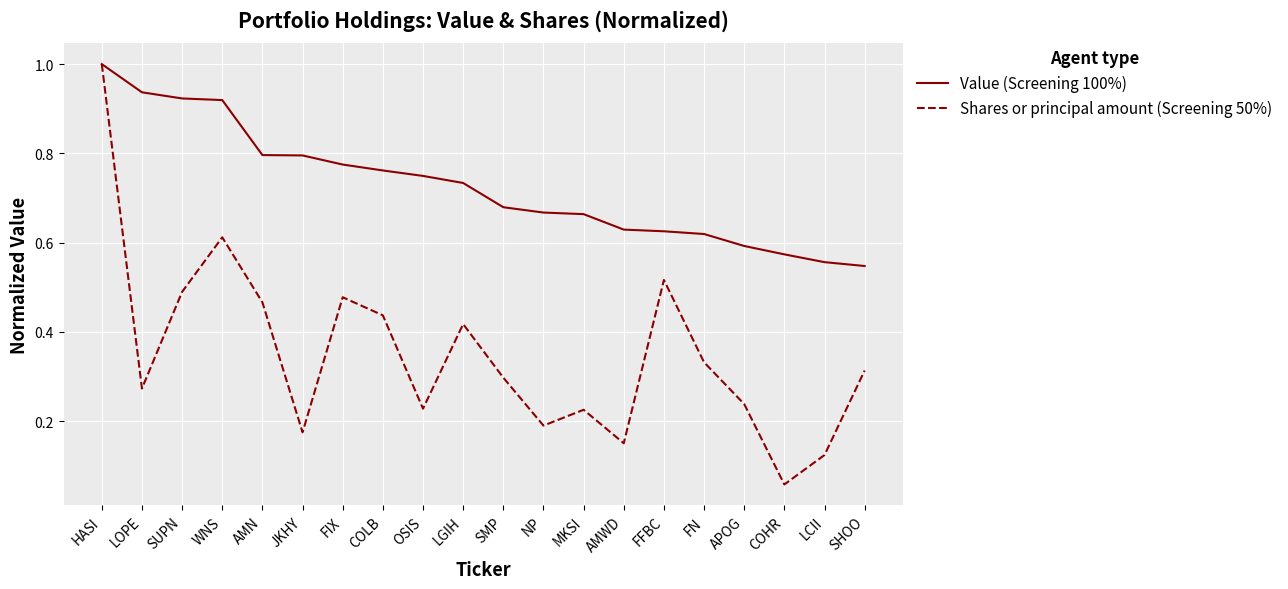

Which series has the largest total across all categories?

Value (Screening 100%)